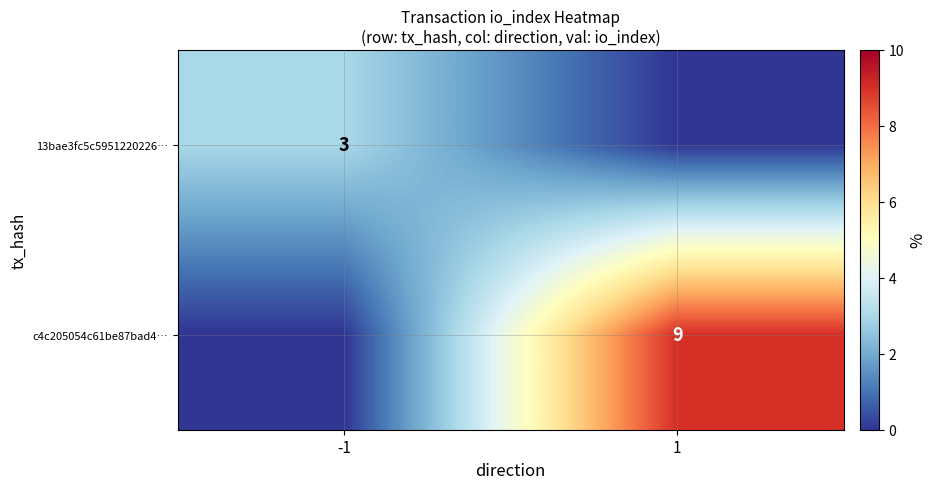

The value of 13bae3fc5c5951220226… at -1 is 2. True or false?

False